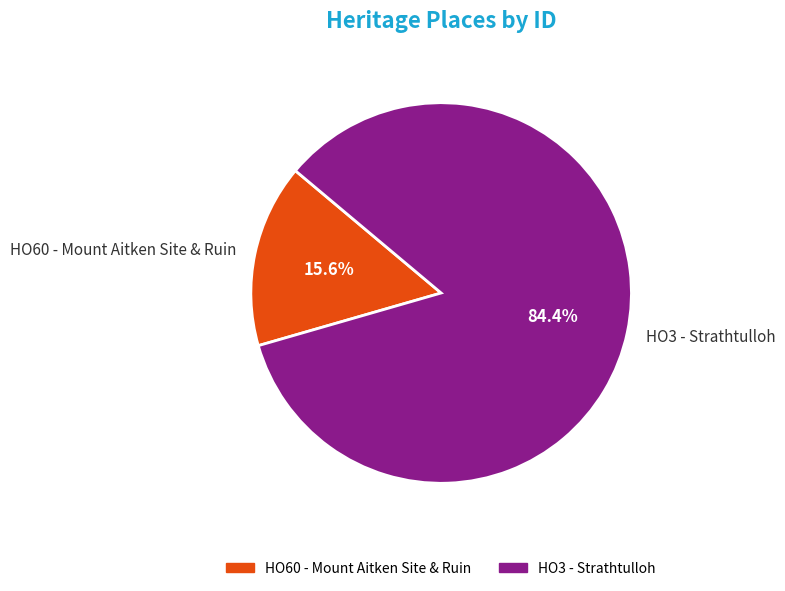

What percentage is NOT represented by HO60 - Mount Aitken Site & Ruin?

84.4%